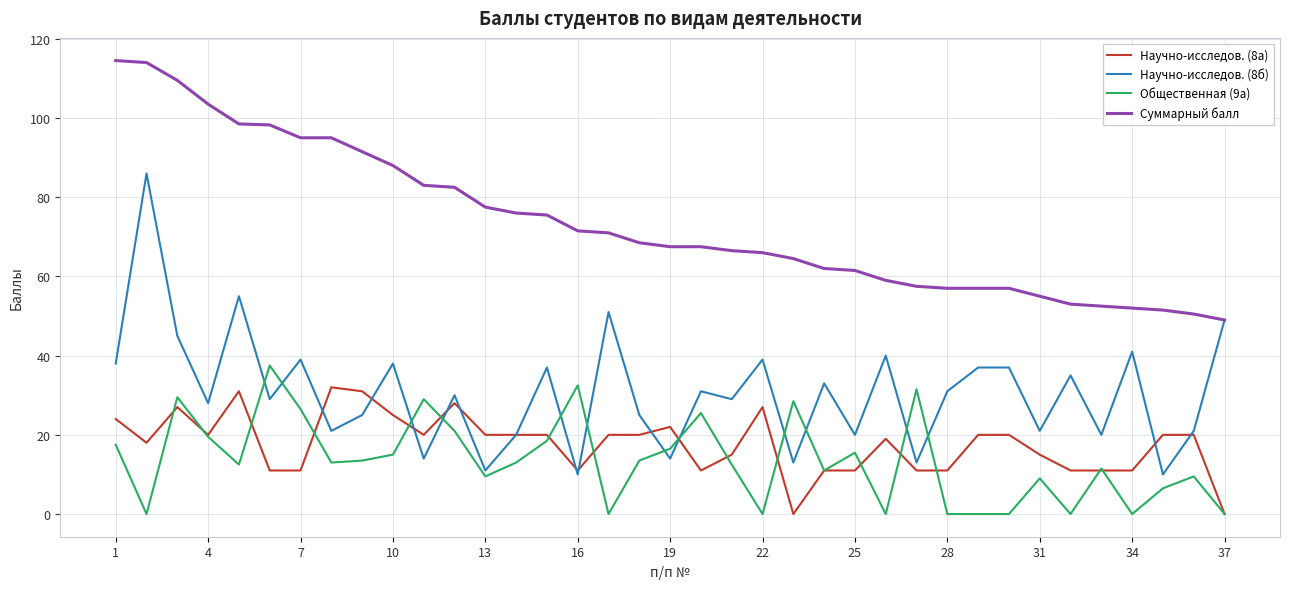

What is the greatest value displayed?

114.5